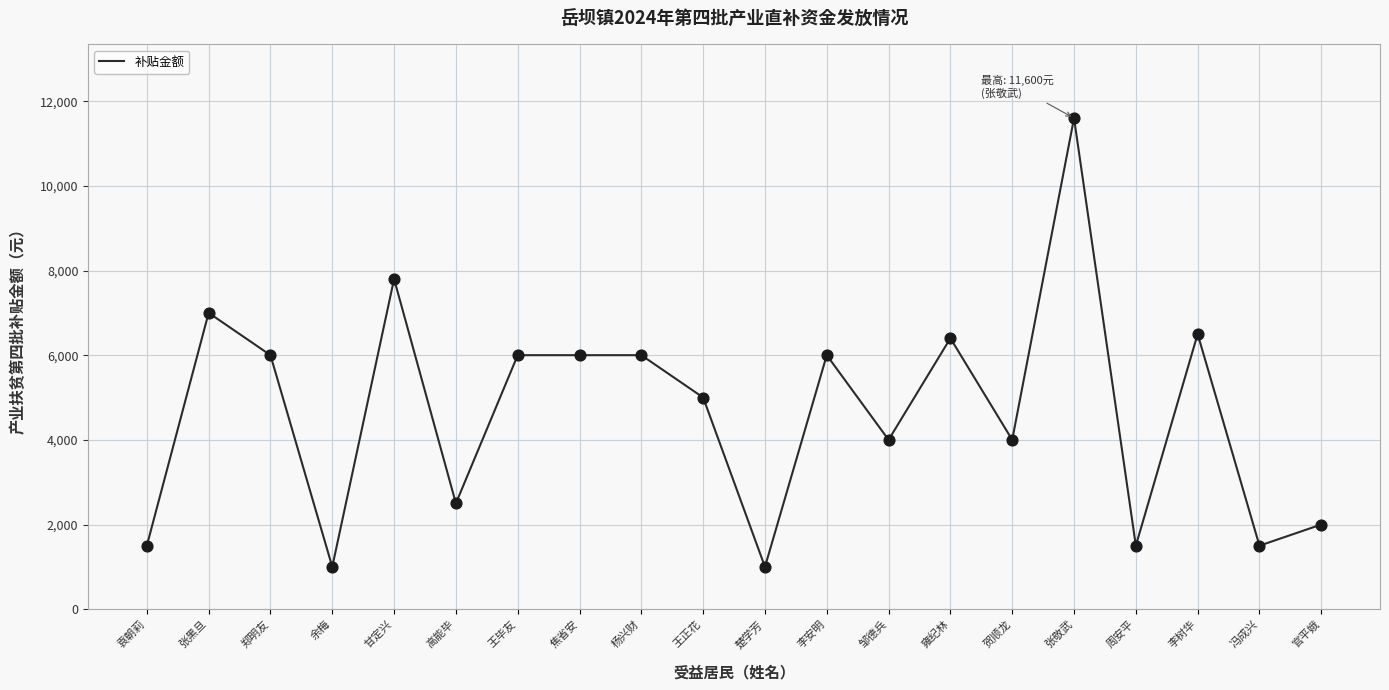

Between 张敬武 and 李安明, which is larger?

张敬武